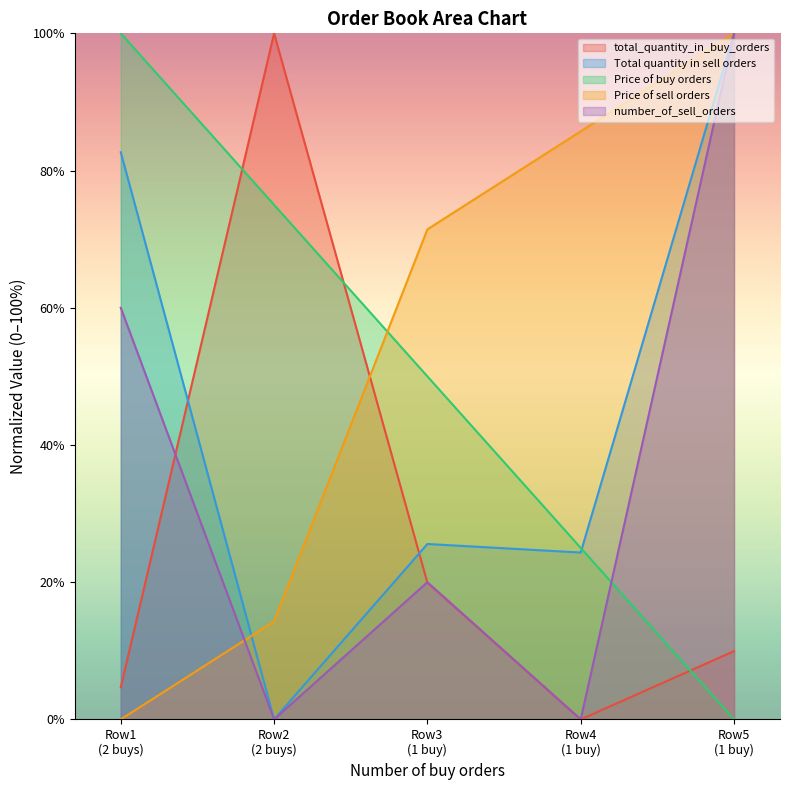

How many interior local peaks does the total_quantity_in_buy_orders series have?

1